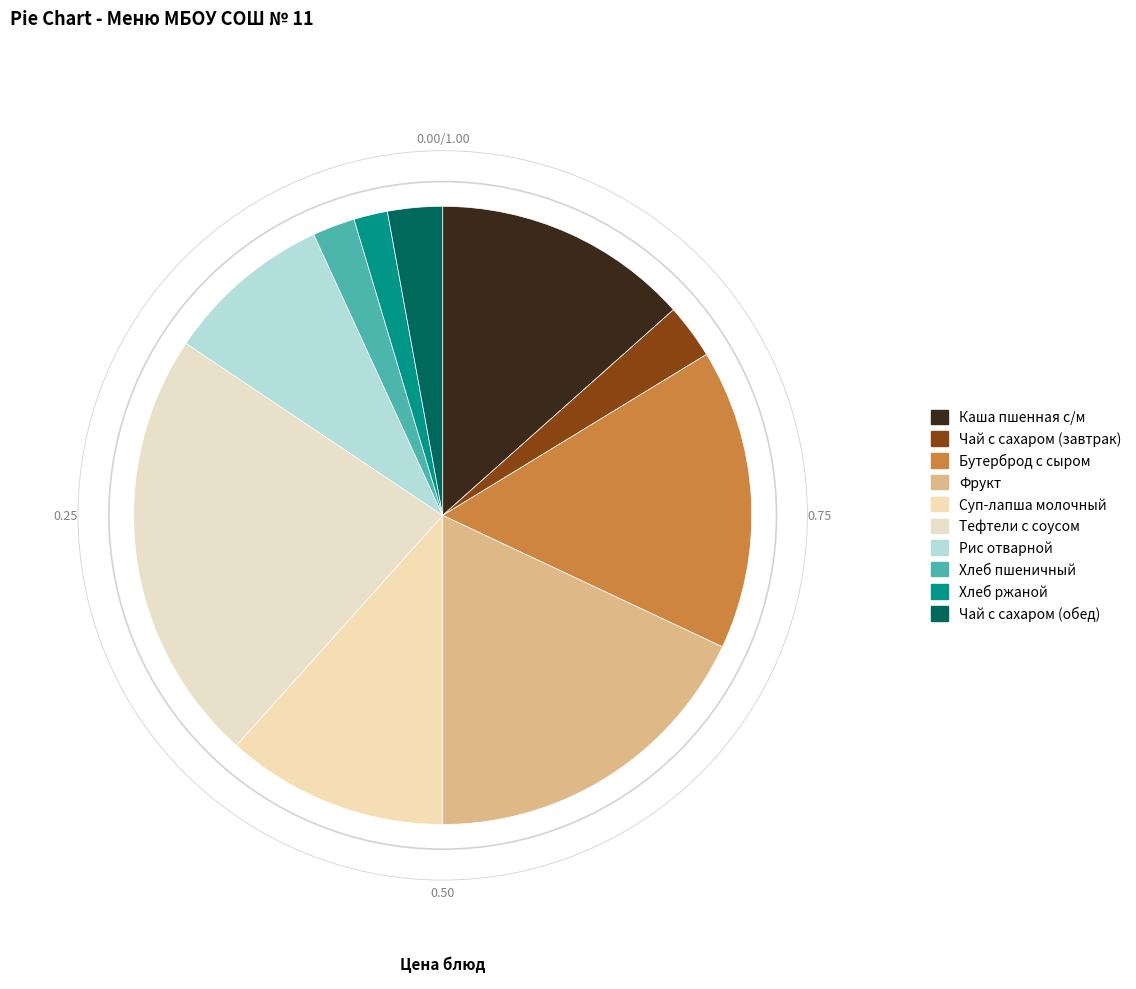

Is there a majority slice in this chart?

No